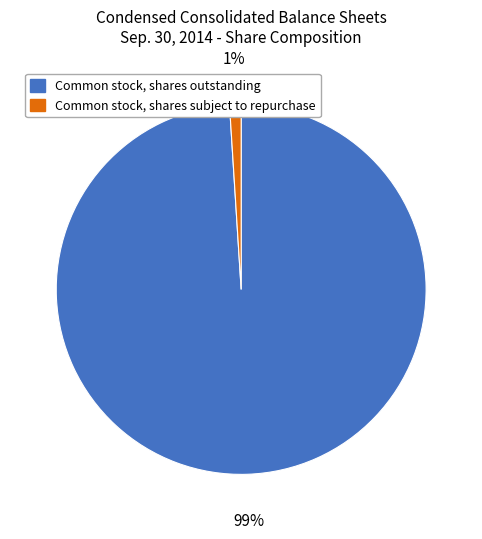

Does Common stock, shares outstanding account for over 50% of the chart?

Yes